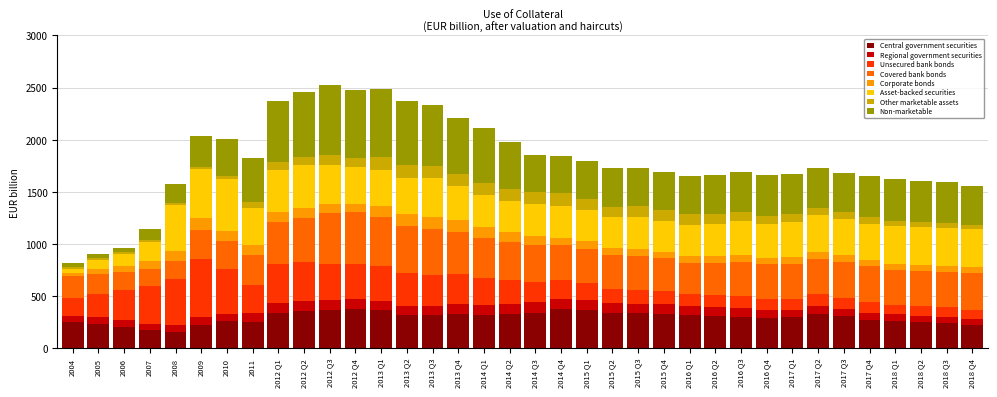

The value of Central government securities at 2016 Q3 is 396.1. True or false?

False